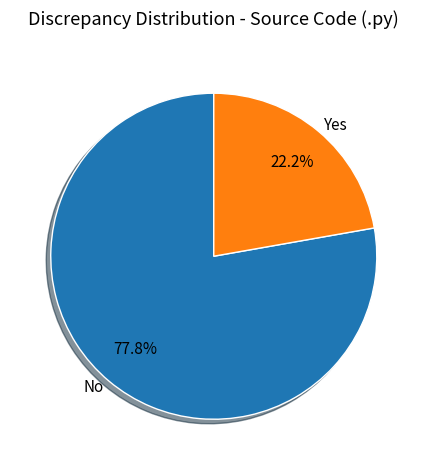

What is the smallest slice in the pie chart?

Yes